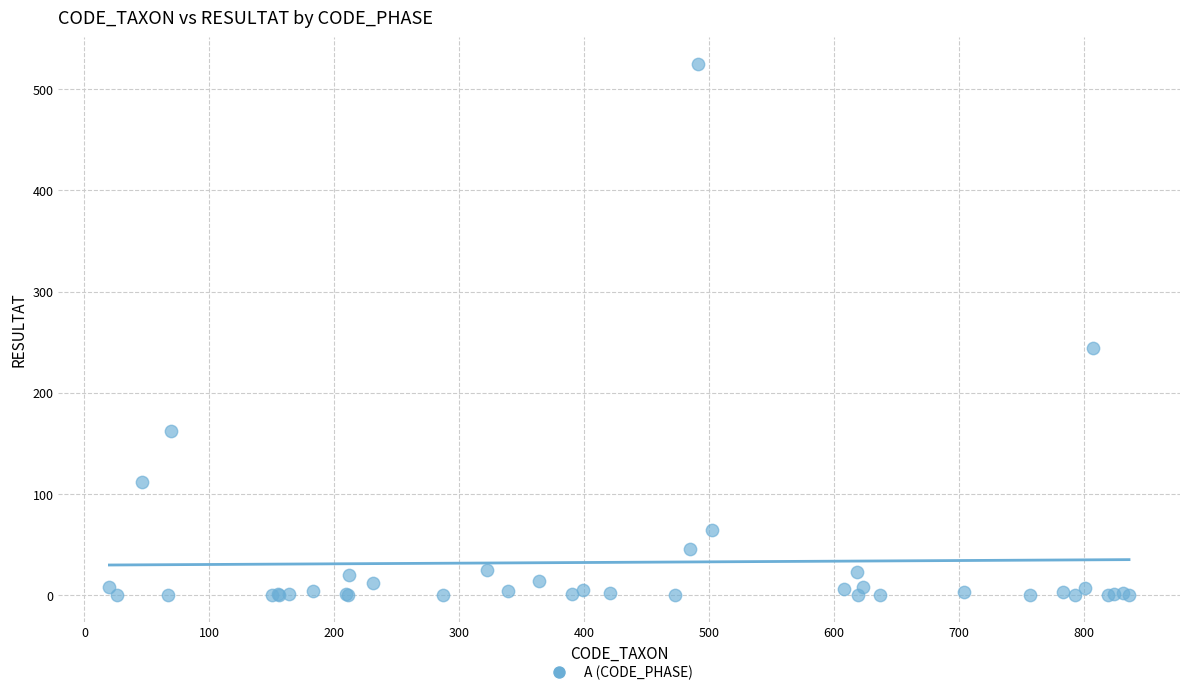

What Y value in the scatter plot is closest to 262?

244